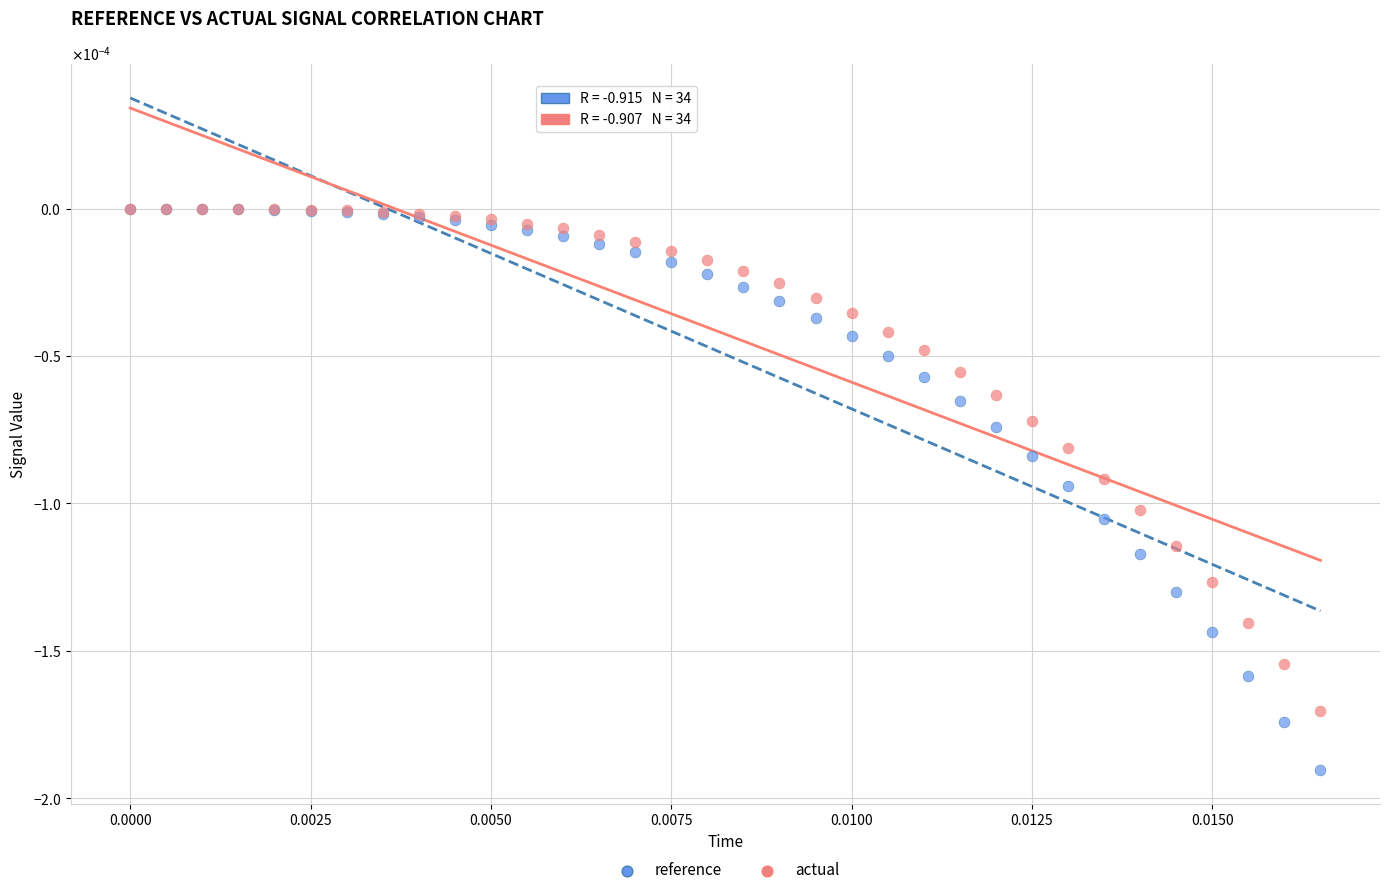

Which series reaches the minimum Y coordinate?

reference